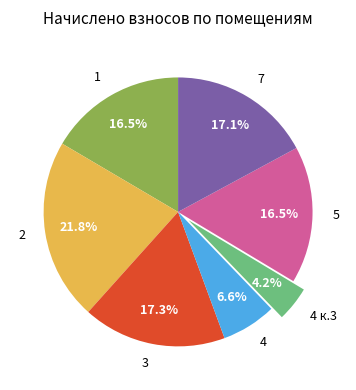

Is it true that 4 is 7% of the pie?

True